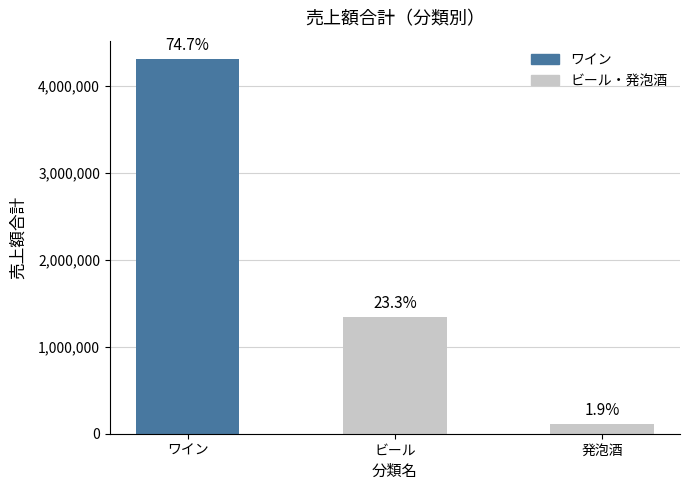

How many bars are there in total?

3